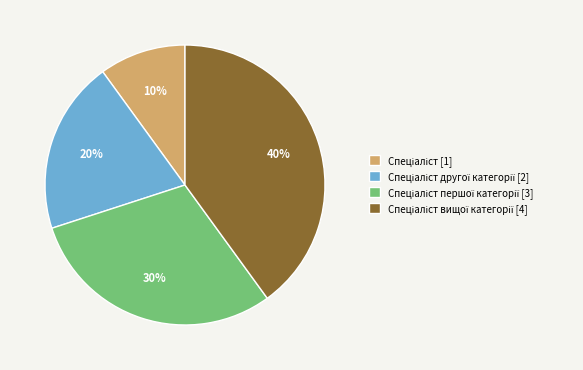

To the nearest percent, what is the difference between the largest and smallest slice percentages?

30%